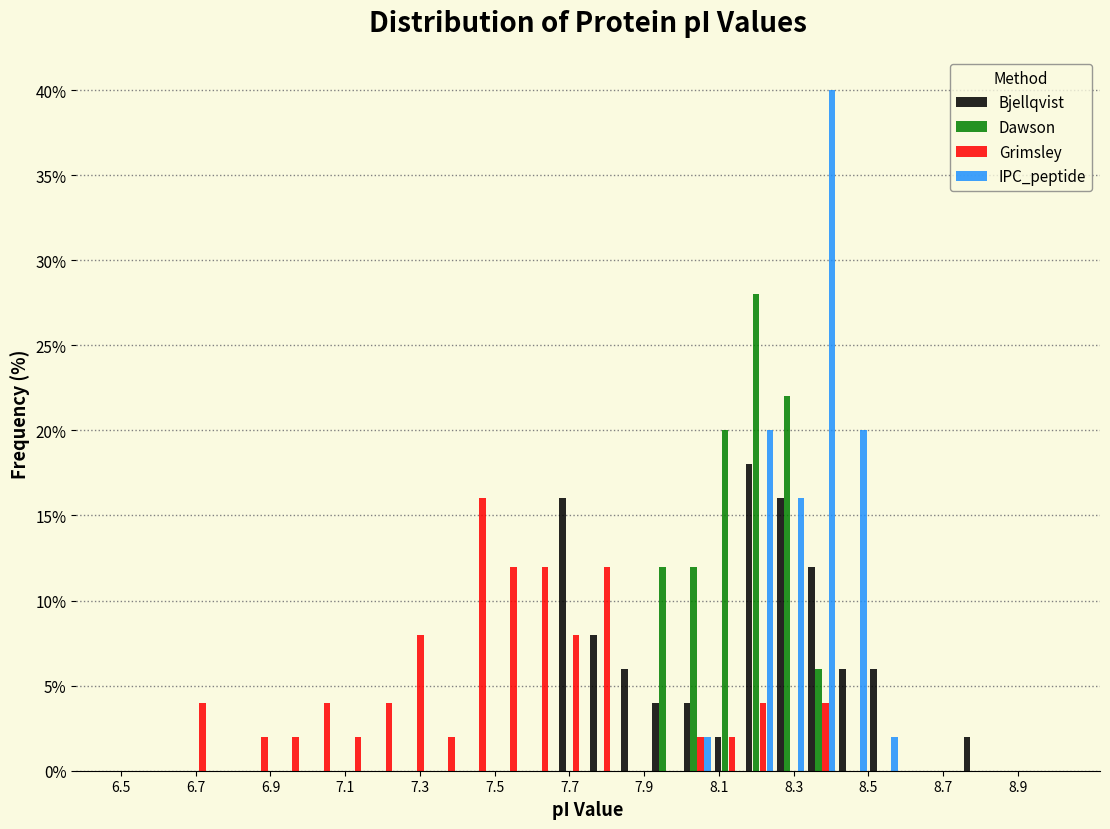

Reading left to right, list every range on the x-axis with the height of the bar of each series over it. Neither the bar edges nor the heights are printed on the chart, so give them approximately, as read against the axes.

6.50 to 6.58: Bjellqvist=0	Dawson=0	Grimsley=0	IPC_peptide=0
6.58 to 6.66: Bjellqvist=0	Dawson=0	Grimsley=0	IPC_peptide=0
6.66 to 6.76: Bjellqvist=0	Dawson=0	Grimsley=4	IPC_peptide=0
6.76 to 6.84: Bjellqvist=0	Dawson=0	Grimsley=0	IPC_peptide=0
6.84 to 6.92: Bjellqvist=0	Dawson=0	Grimsley=2	IPC_peptide=0
6.92 to 7.00: Bjellqvist=0	Dawson=0	Grimsley=2	IPC_peptide=0
7.00 to 7.08: Bjellqvist=0	Dawson=0	Grimsley=4	IPC_peptide=0
7.08 to 7.16: Bjellqvist=0	Dawson=0	Grimsley=2	IPC_peptide=0
7.16 to 7.26: Bjellqvist=0	Dawson=0	Grimsley=4	IPC_peptide=0
7.26 to 7.34: Bjellqvist=0	Dawson=0	Grimsley=8	IPC_peptide=0
7.34 to 7.42: Bjellqvist=0	Dawson=0	Grimsley=2	IPC_peptide=0
7.42 to 7.50: Bjellqvist=0	Dawson=0	Grimsley=16	IPC_peptide=0
7.50 to 7.58: Bjellqvist=0	Dawson=0	Grimsley=12	IPC_peptide=0
7.58 to 7.66: Bjellqvist=0	Dawson=0	Grimsley=12	IPC_peptide=0
7.66 to 7.76: Bjellqvist=16	Dawson=0	Grimsley=8	IPC_peptide=0
7.76 to 7.84: Bjellqvist=8	Dawson=0	Grimsley=12	IPC_peptide=0
7.84 to 7.92: Bjellqvist=6	Dawson=0	Grimsley=0	IPC_peptide=0
7.92 to 8.00: Bjellqvist=4	Dawson=12	Grimsley=0	IPC_peptide=0
8.00 to 8.08: Bjellqvist=4	Dawson=12	Grimsley=2	IPC_peptide=2
8.08 to 8.16: Bjellqvist=2	Dawson=20	Grimsley=2	IPC_peptide=0
8.16 to 8.26: Bjellqvist=18	Dawson=28	Grimsley=4	IPC_peptide=20
8.26 to 8.34: Bjellqvist=16	Dawson=22	Grimsley=0	IPC_peptide=16
8.34 to 8.42: Bjellqvist=12	Dawson=6	Grimsley=4	IPC_peptide=40
8.42 to 8.50: Bjellqvist=6	Dawson=0	Grimsley=0	IPC_peptide=20
8.50 to 8.58: Bjellqvist=6	Dawson=0	Grimsley=0	IPC_peptide=2
8.58 to 8.66: Bjellqvist=0	Dawson=0	Grimsley=0	IPC_peptide=0
8.66 to 8.76: Bjellqvist=0	Dawson=0	Grimsley=0	IPC_peptide=0
8.76 to 8.84: Bjellqvist=2	Dawson=0	Grimsley=0	IPC_peptide=0
8.84 to 8.92: Bjellqvist=0	Dawson=0	Grimsley=0	IPC_peptide=0
8.92 to 9.00: Bjellqvist=0	Dawson=0	Grimsley=0	IPC_peptide=0